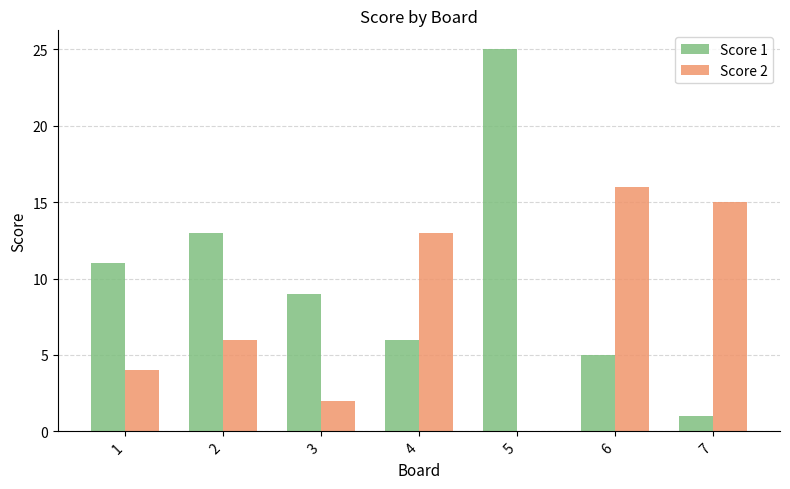

The Score 1 series shows 5 at 6. True or false?

True